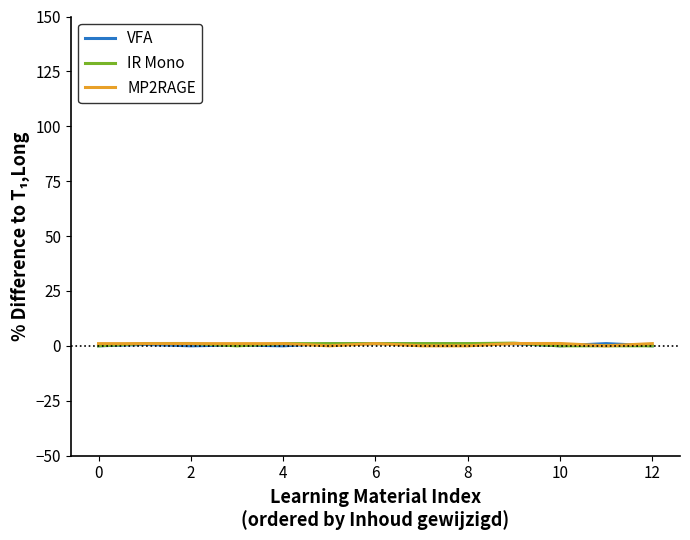

What is the maximum value shown in the chart?

1.2